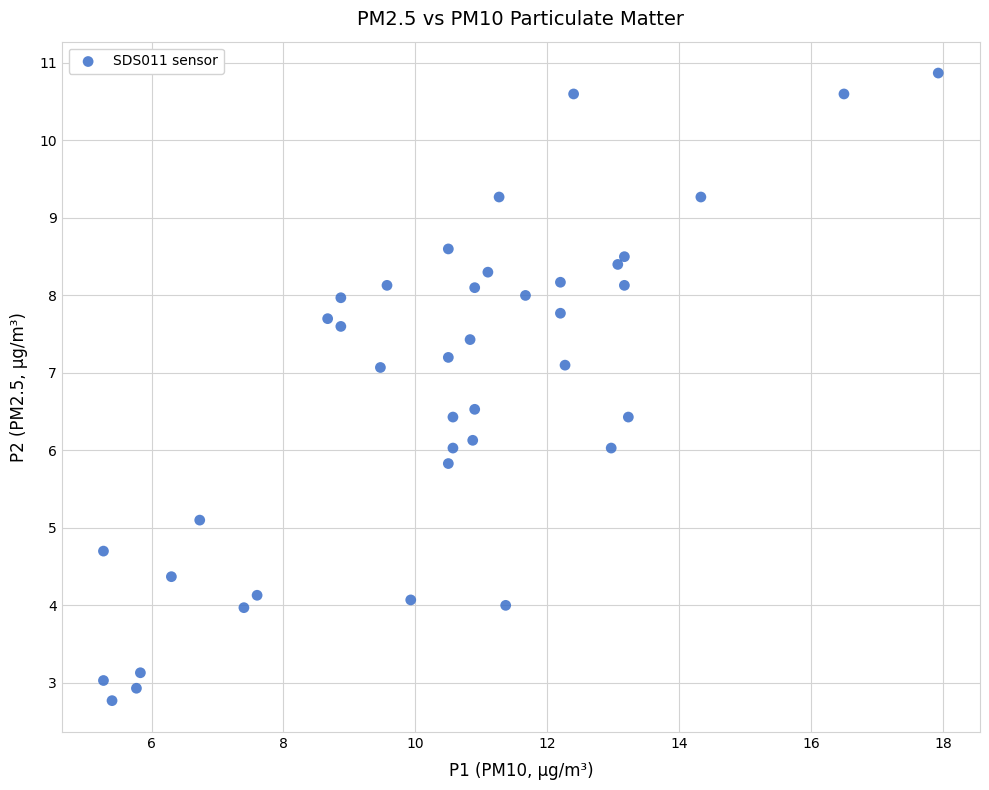

What is the range of X values (max minus min)?

12.7